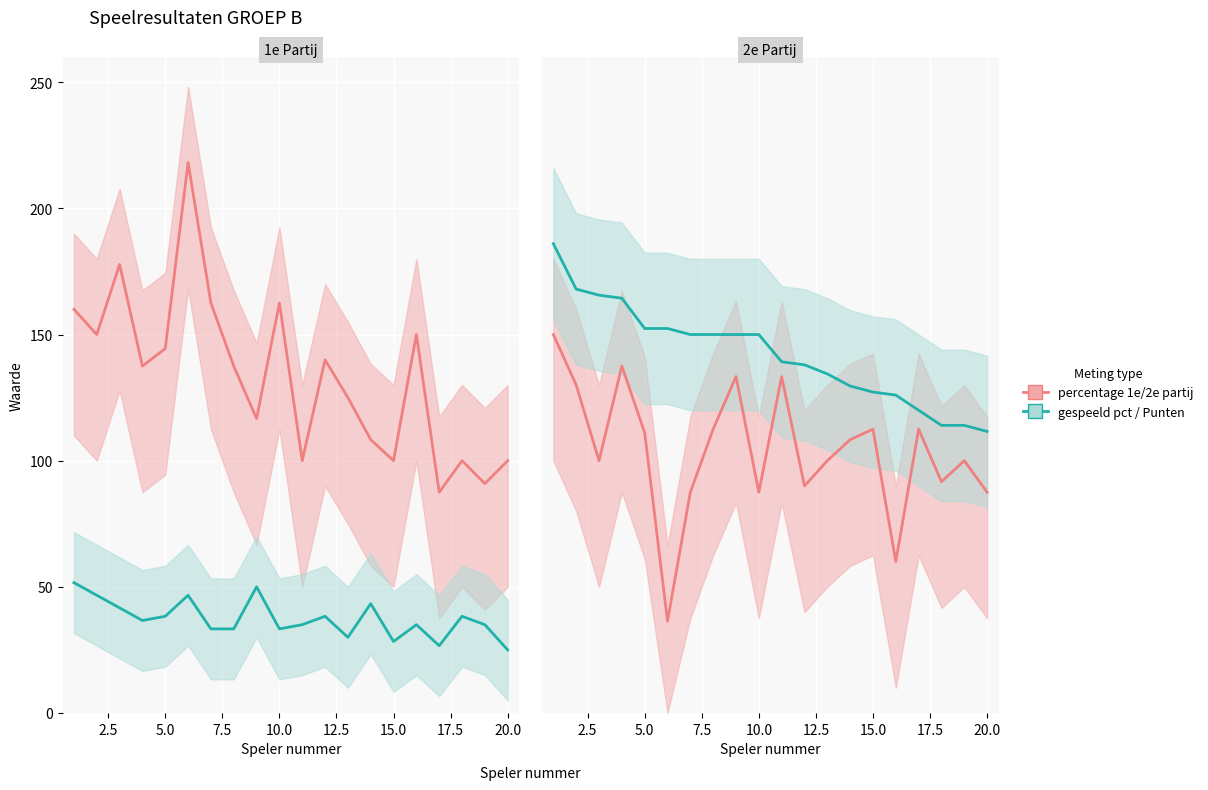

How many lines are shown in the chart?

4